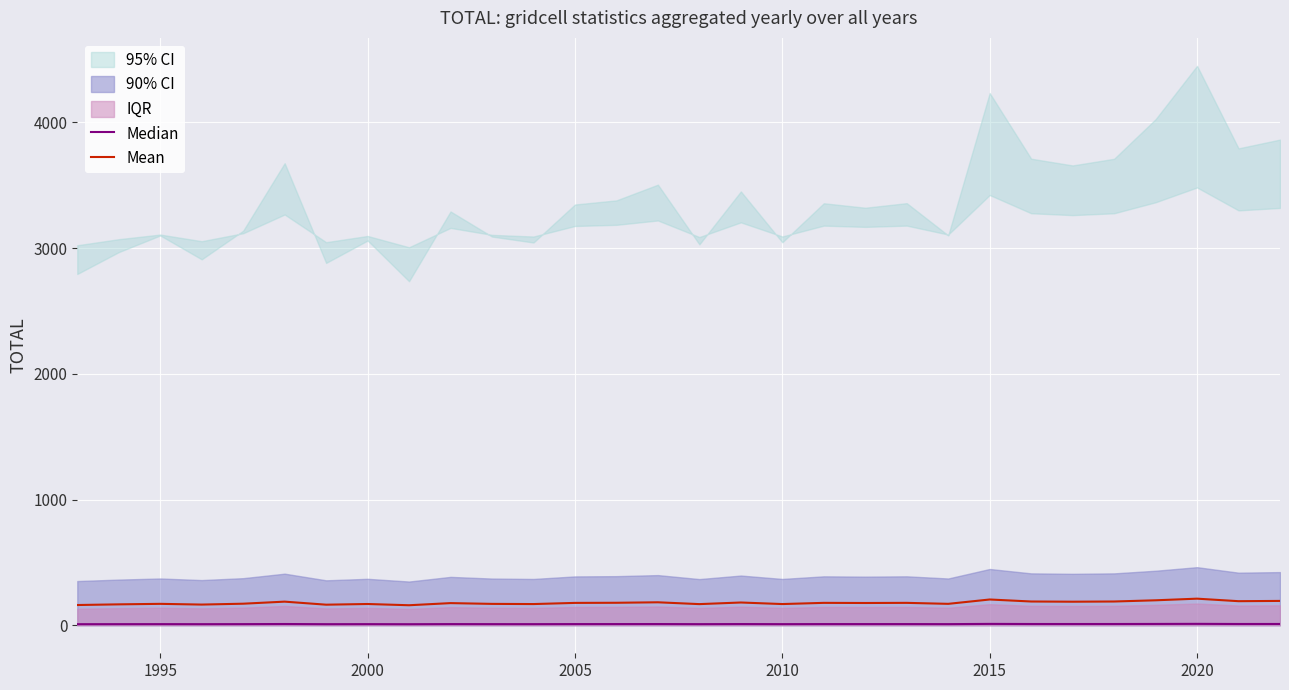

What is the average value of the Median series?

9.8